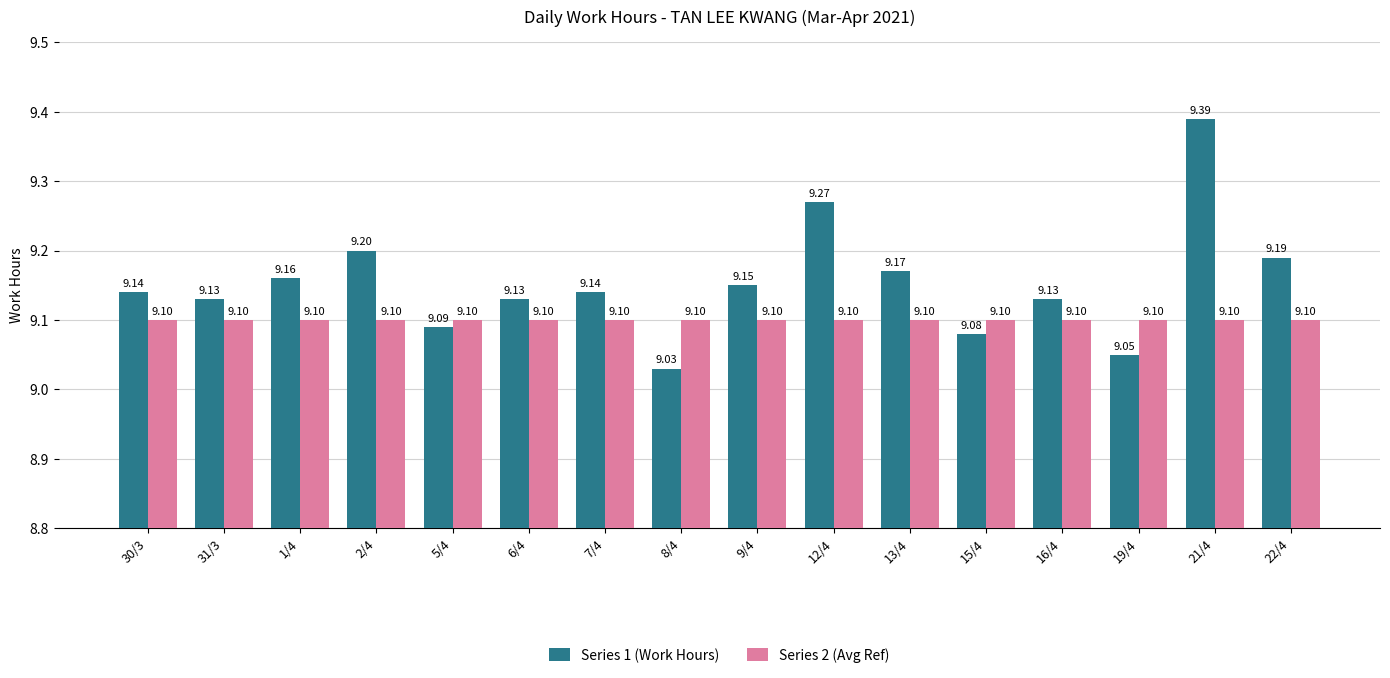

Reading right to left, list all the values displayed in this chart.

Series 1 (Work Hours): 9.2	9.4	9.1	9.1	9.1	9.2	9.3	9.2	9.0	9.1	9.1	9.1	9.2	9.2	9.1	9.1
Series 2 (Avg Ref): 9.1	9.1	9.1	9.1	9.1	9.1	9.1	9.1	9.1	9.1	9.1	9.1	9.1	9.1	9.1	9.1